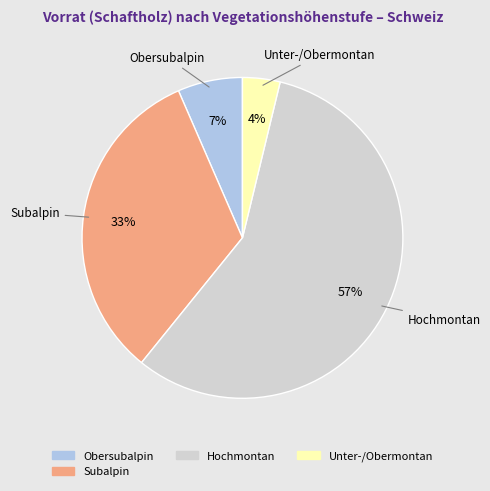

To the nearest percent, what is the average slice percentage?

25%